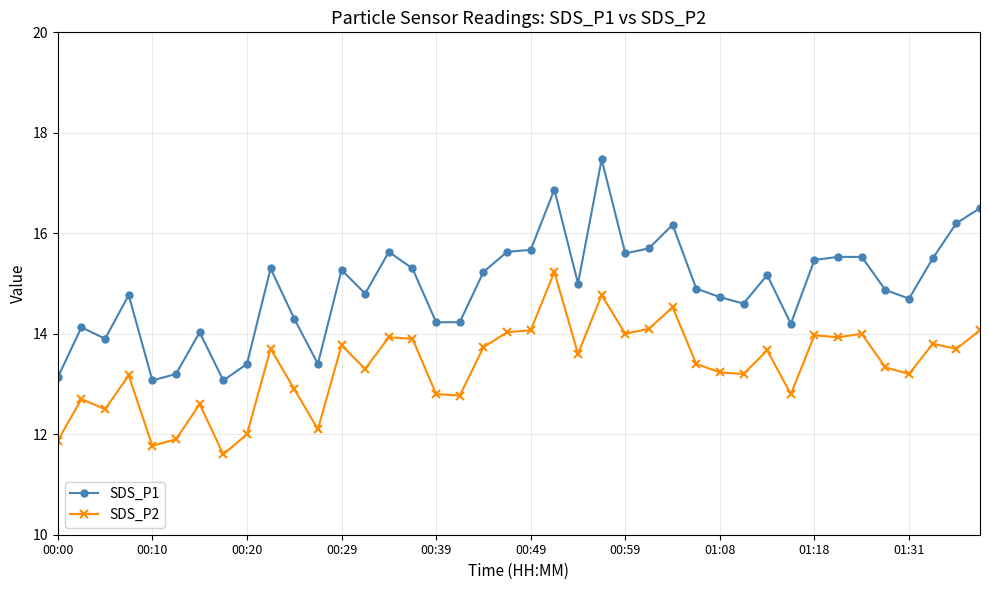

True or false: SDS_P1 and SDS_P2 intersect in this chart.

False